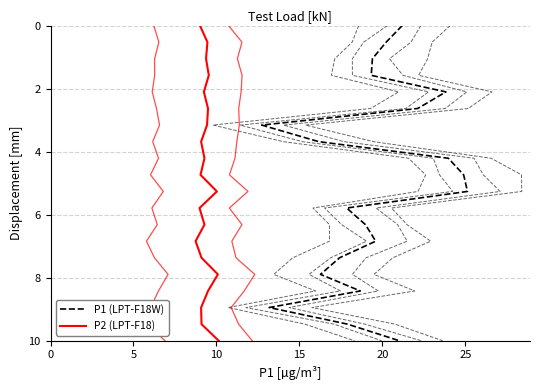

True or false: P2 (LPT-F18) has a value of 2.0 at 19.

False